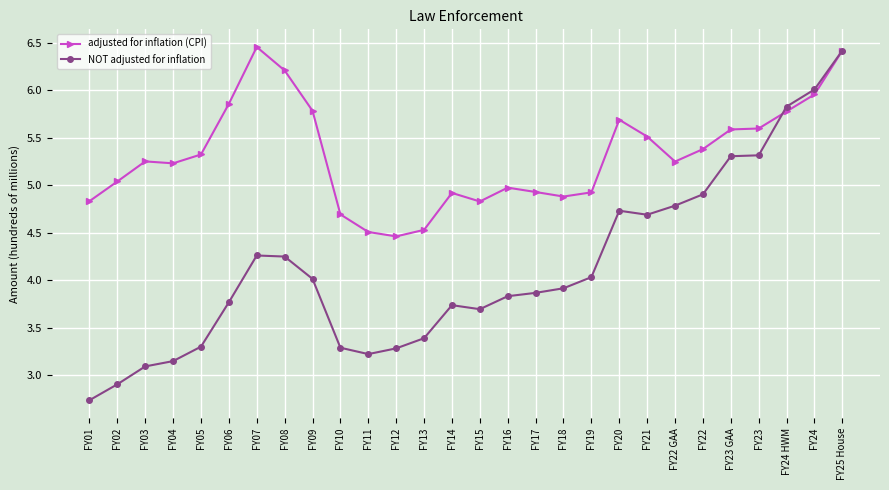

At which label does NOT adjusted for inflation first exceed 3?

FY03